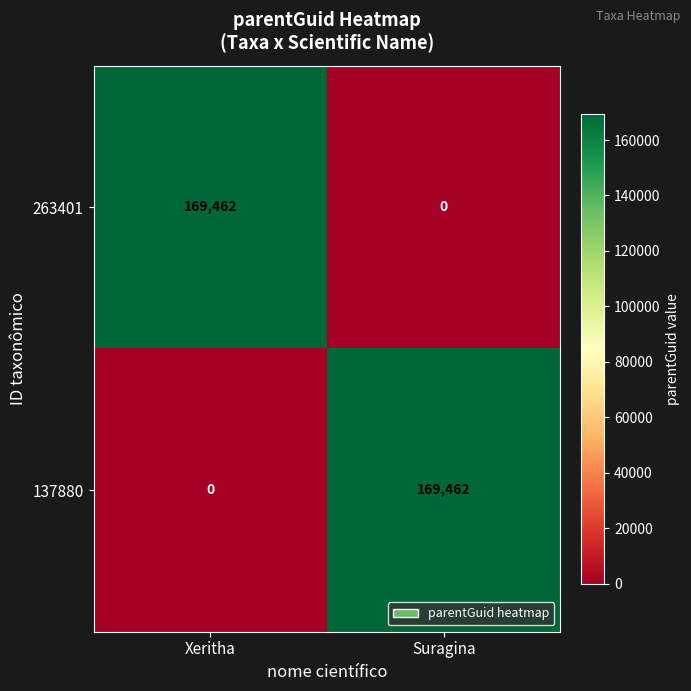

What is the maximum value shown in the chart?

169462